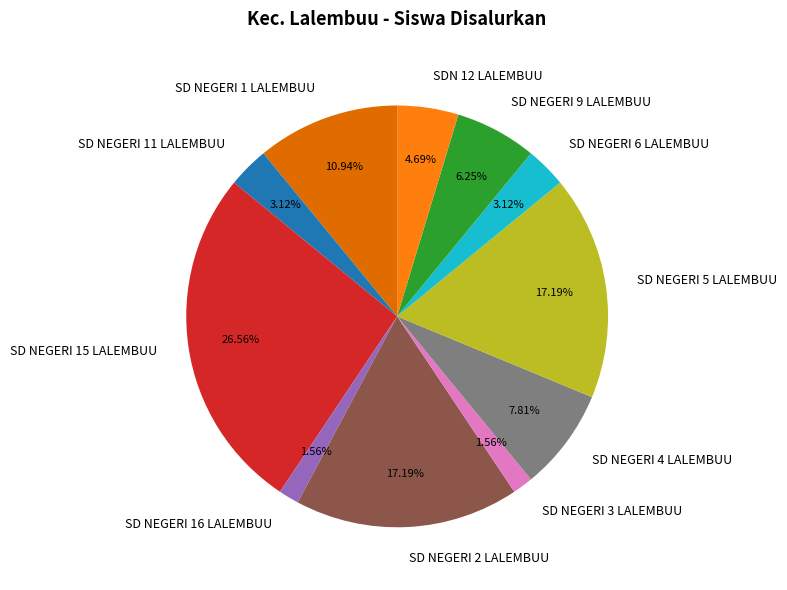

Which has a higher value, SD NEGERI 11 LALEMBUU or SD NEGERI 2 LALEMBUU?

SD NEGERI 2 LALEMBUU